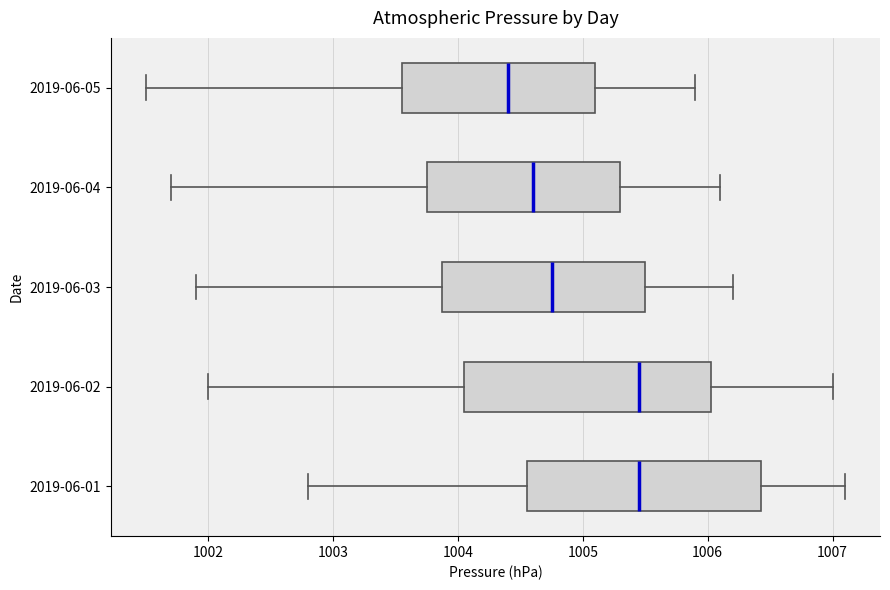

Reading bottom to top, transcribe this box plot: for each box, give where its median line is, the range the box spans, and where its two whiskers end, as read against the x-axis. The values are not printed on the chart, so give them approximately, as read against the axis.

2019-06-01: median 1005.5, box 1004.6 to 1006.4, whiskers 1002.8 to 1007.1
2019-06-02: median 1005.5, box 1004.1 to 1006.0, whiskers 1002.0 to 1007.0
2019-06-03: median 1004.8, box 1003.9 to 1005.5, whiskers 1001.9 to 1006.2
2019-06-04: median 1004.6, box 1003.8 to 1005.3, whiskers 1001.7 to 1006.1
2019-06-05: median 1004.4, box 1003.6 to 1005.1, whiskers 1001.5 to 1005.9